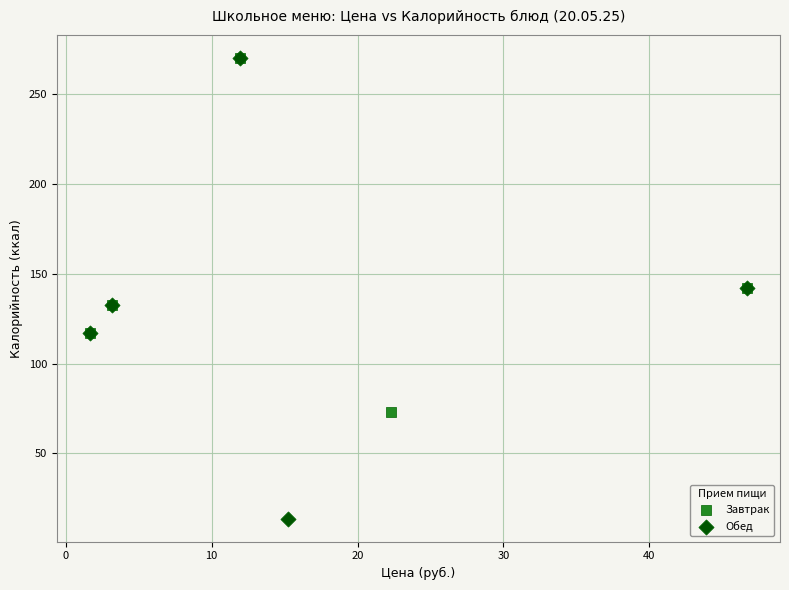

Which series has the widest spread of Y values?

Обед